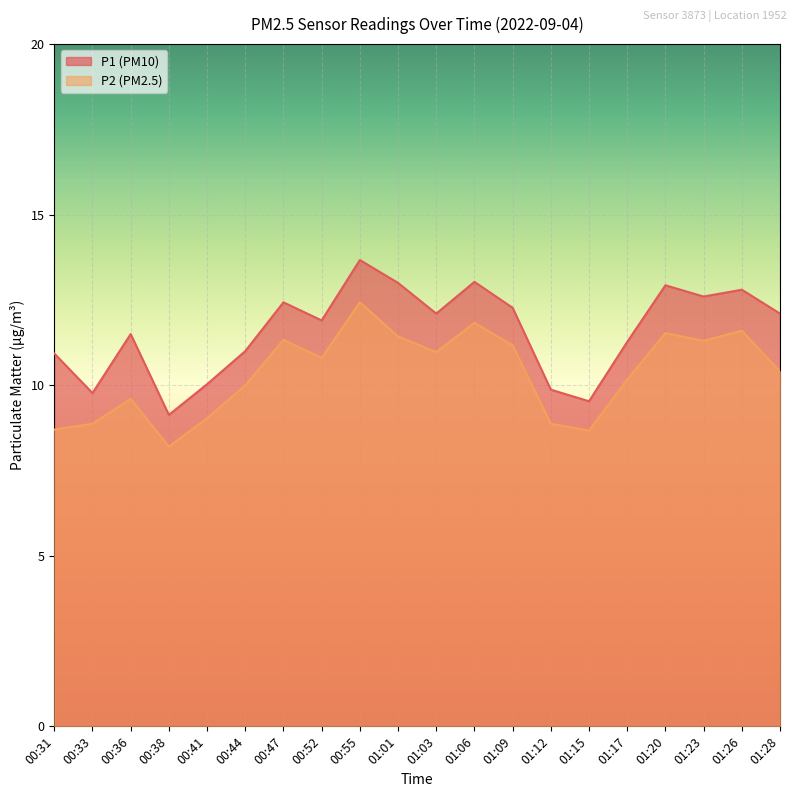

Is it true that P1 equals 11.5 at 00:36?

True